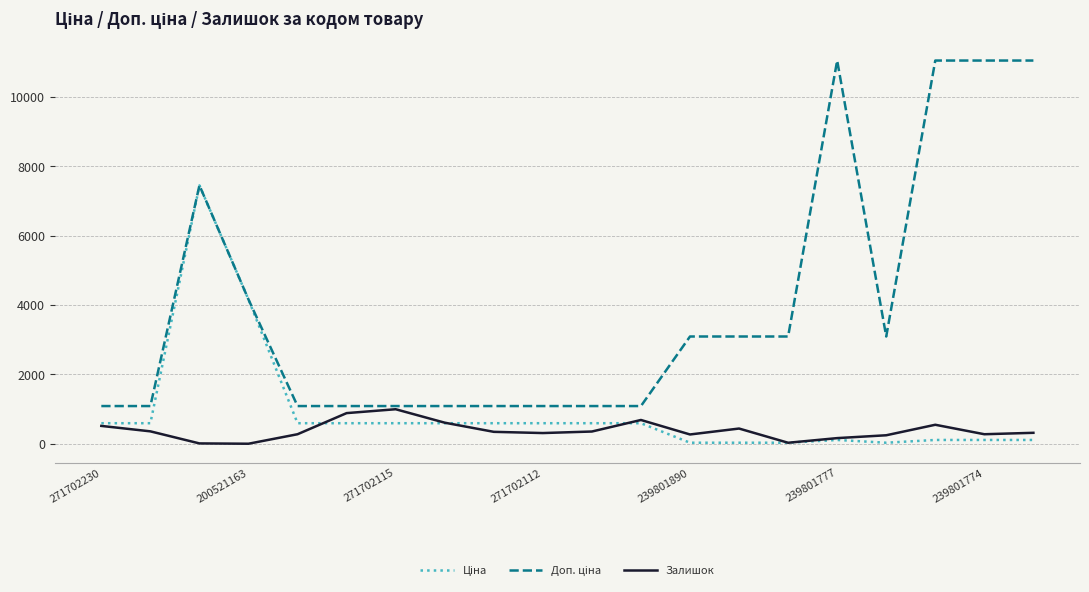

What is the maximum value for Залишок?

997.0